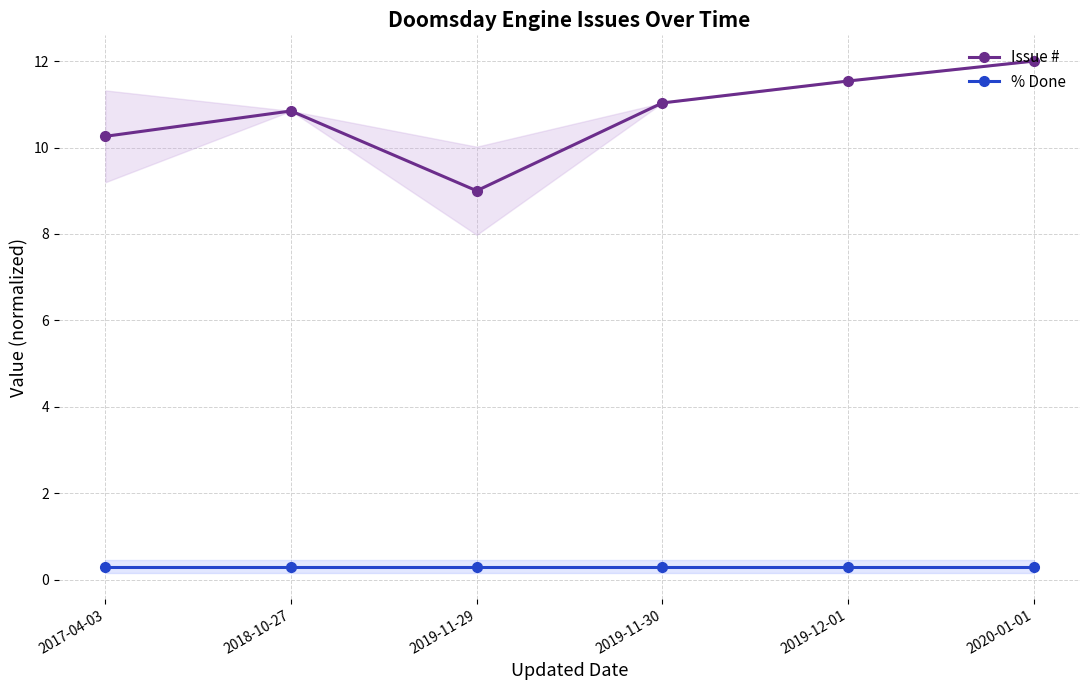

True or false: % Done has a value of 0.5 at 2017-04-03.

False